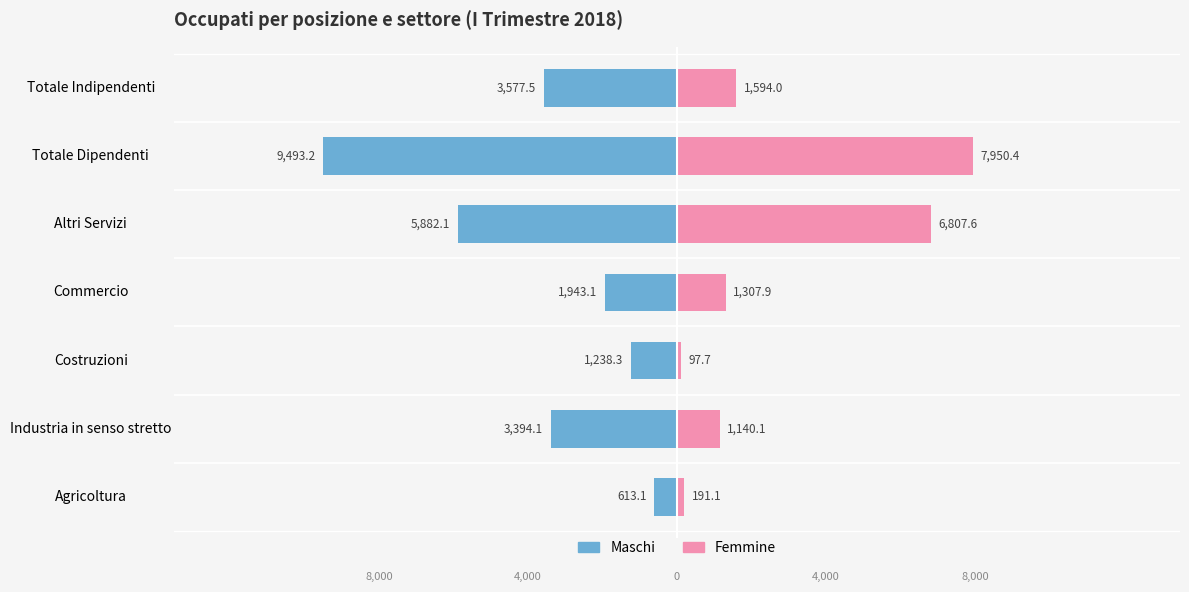

Does the chart contain stacked bars?

No